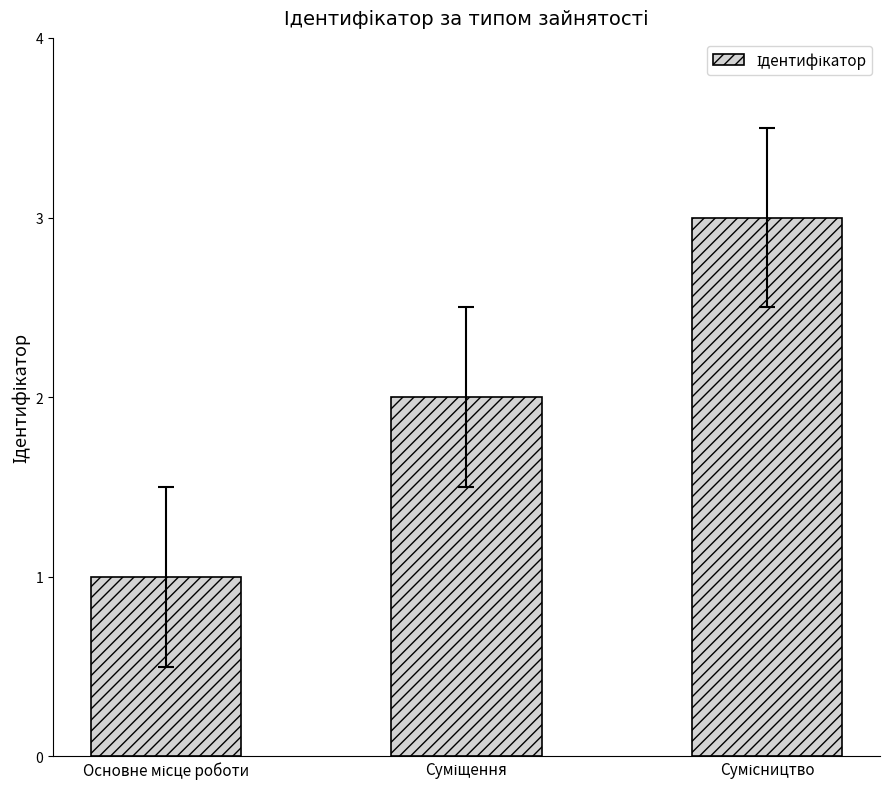

What is the sum of all values?

6